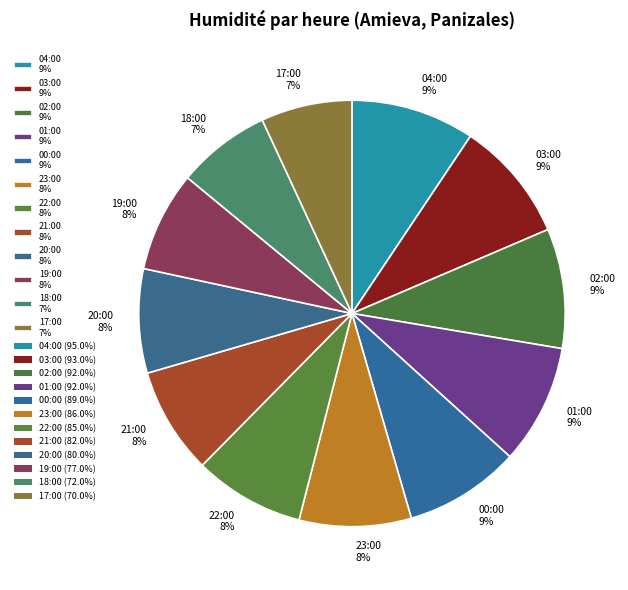

How many slices are in this pie chart?

12